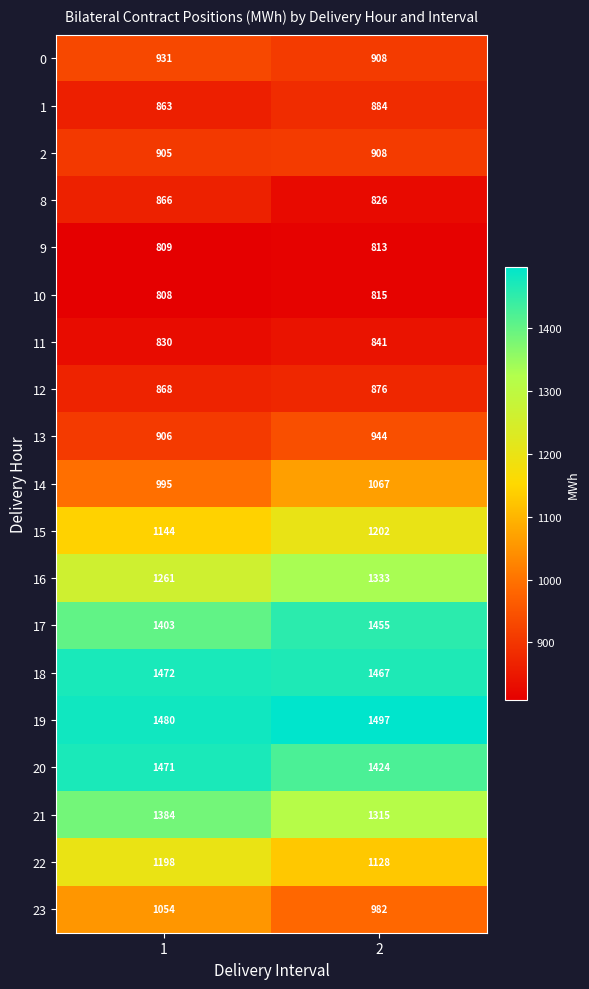

How many series are shown in this chart?

19